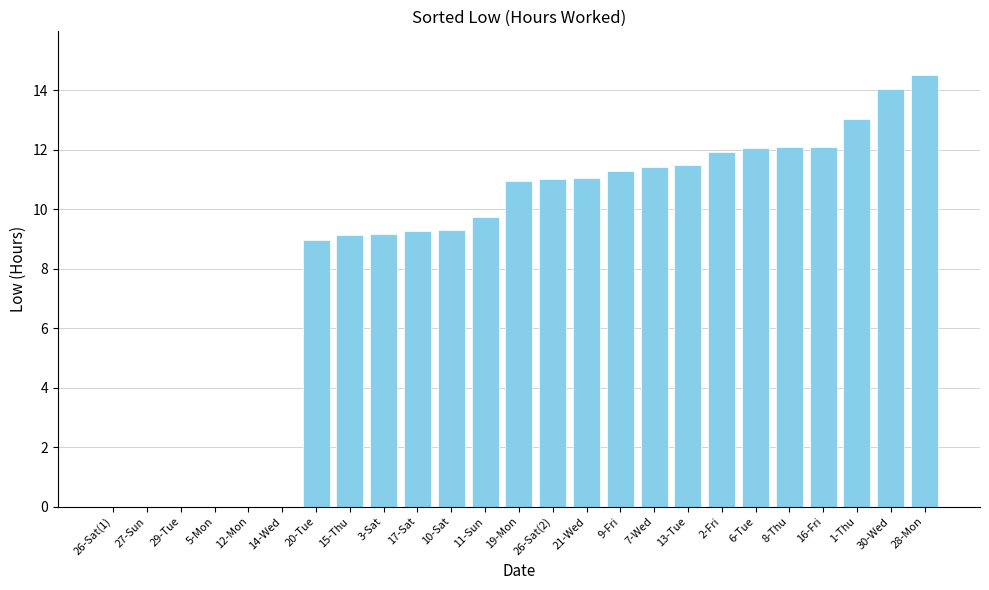

Are the bars horizontal?

No